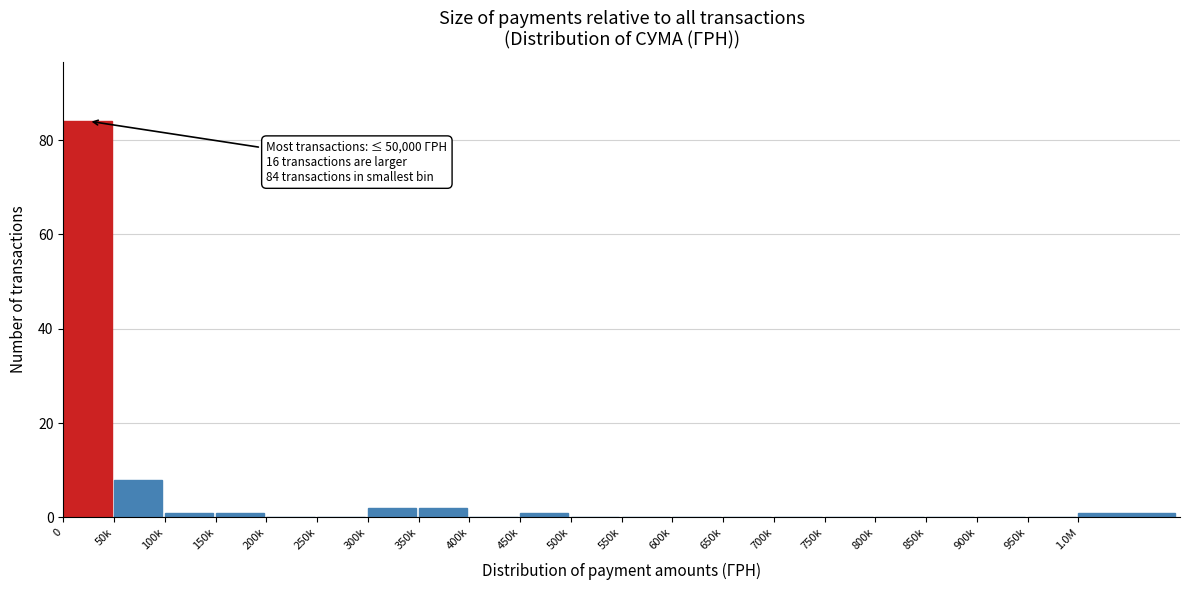

Reading left to right, what are all the values shown in this chart?

0=84	50k=8	100k=1	150k=1	200k=0	250k=0	300k=2	350k=2	400k=0	450k=1	500k=0	550k=0	600k=0	650k=0	700k=0	750k=0	800k=0	850k=0	900k=0	950k=0	1.0M=1